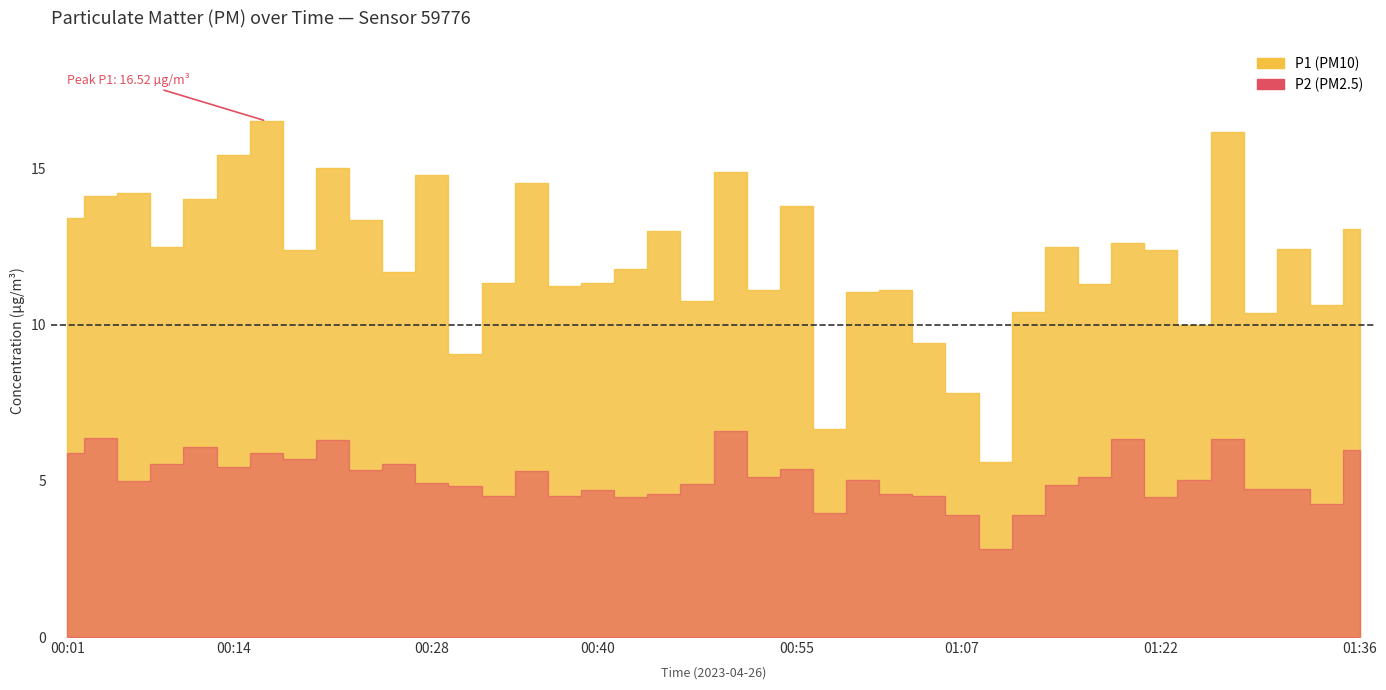

True or false: P2 and P1 cross at least once.

False